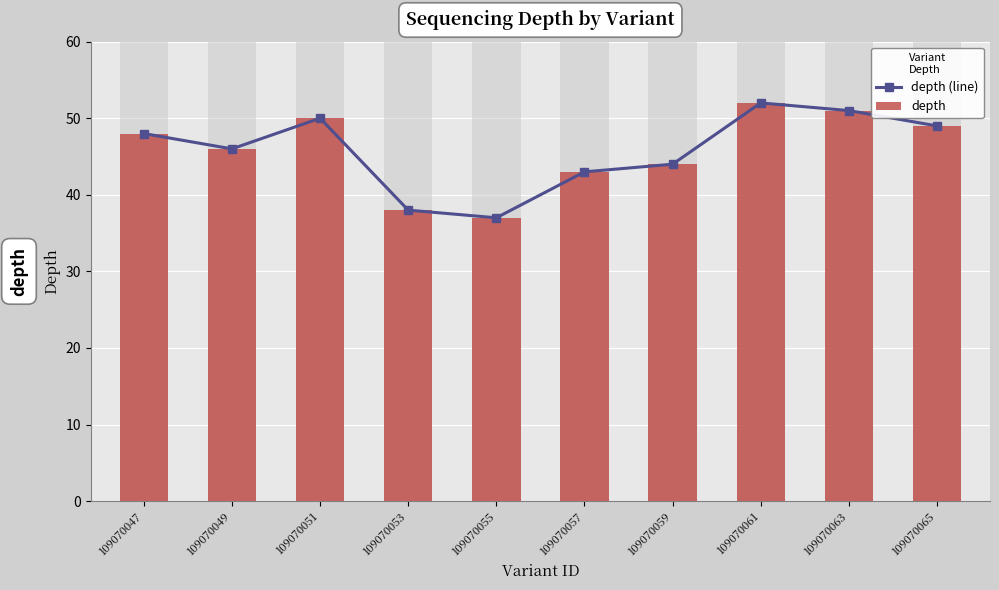

How many values in the depth series are below 48?

5